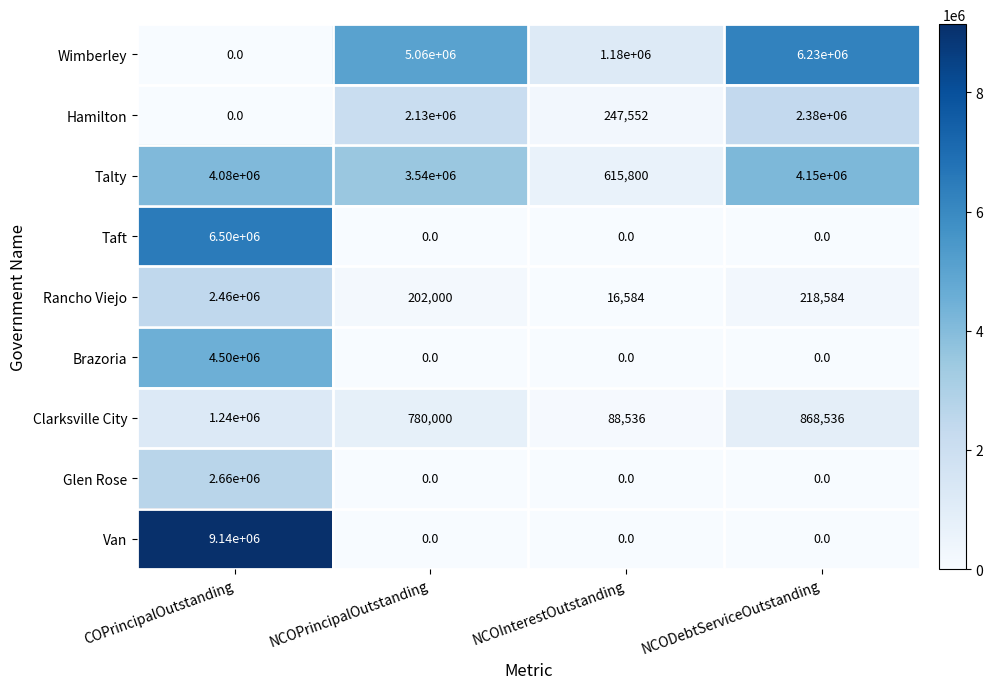

What is the total value across all series at NCOInterestOutstanding?

2148472